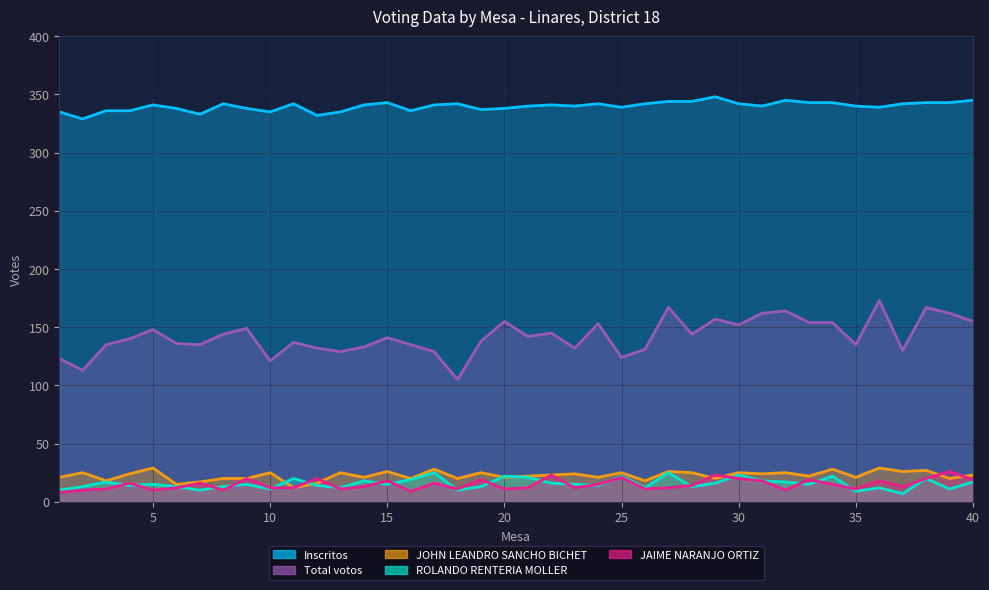

Is it true that Inscritos equals 341 at 14?

True